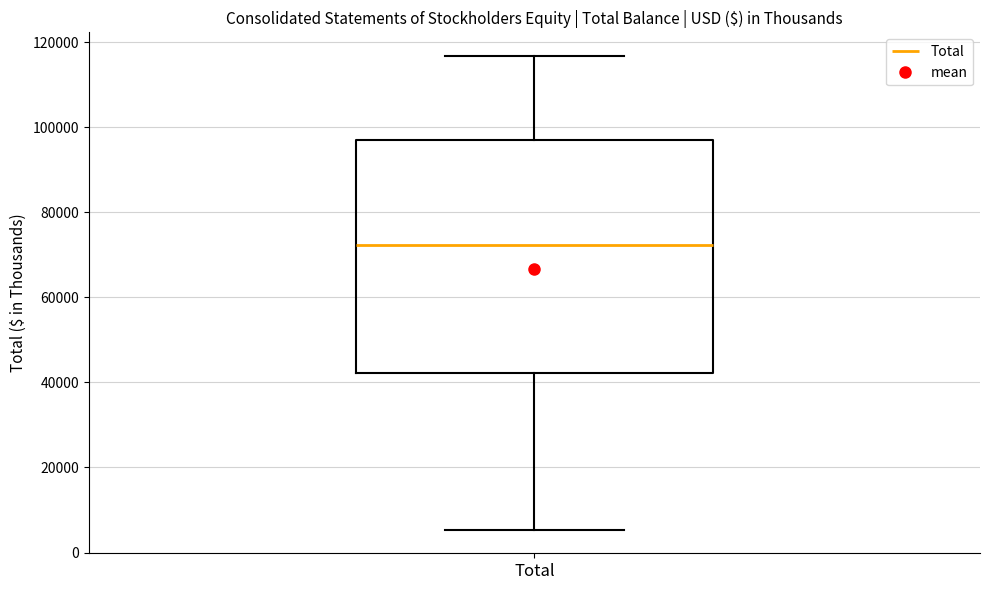

Where is the lower edge of the box for Total on the y-axis? The values are not printed on the chart, so give them approximately, as read against the axis.

42000